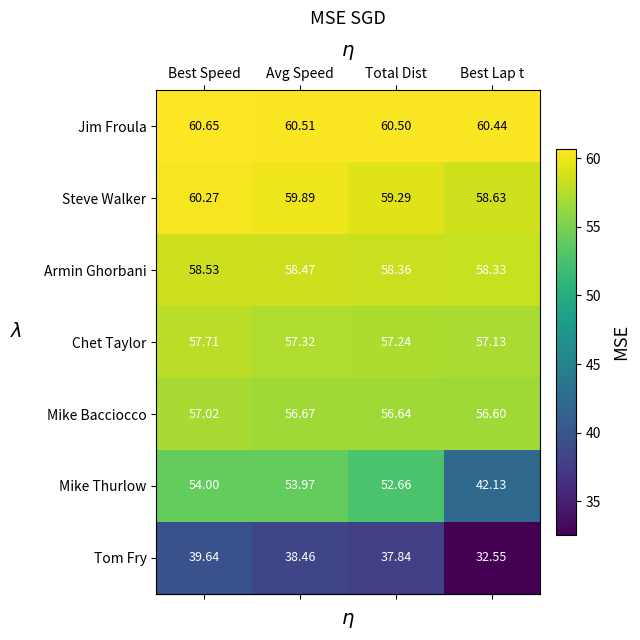

Which series changed the most between Best Speed and Total Dist?

Tom Fry